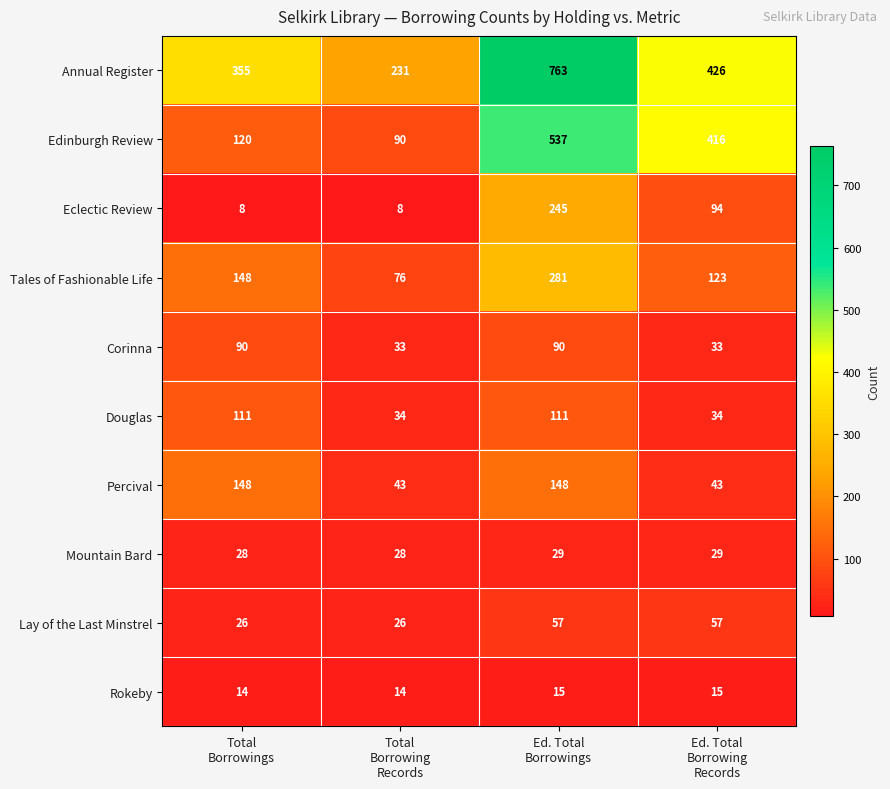

Count the Lay of the Last Minstrel values in the range 26 to 57.

4